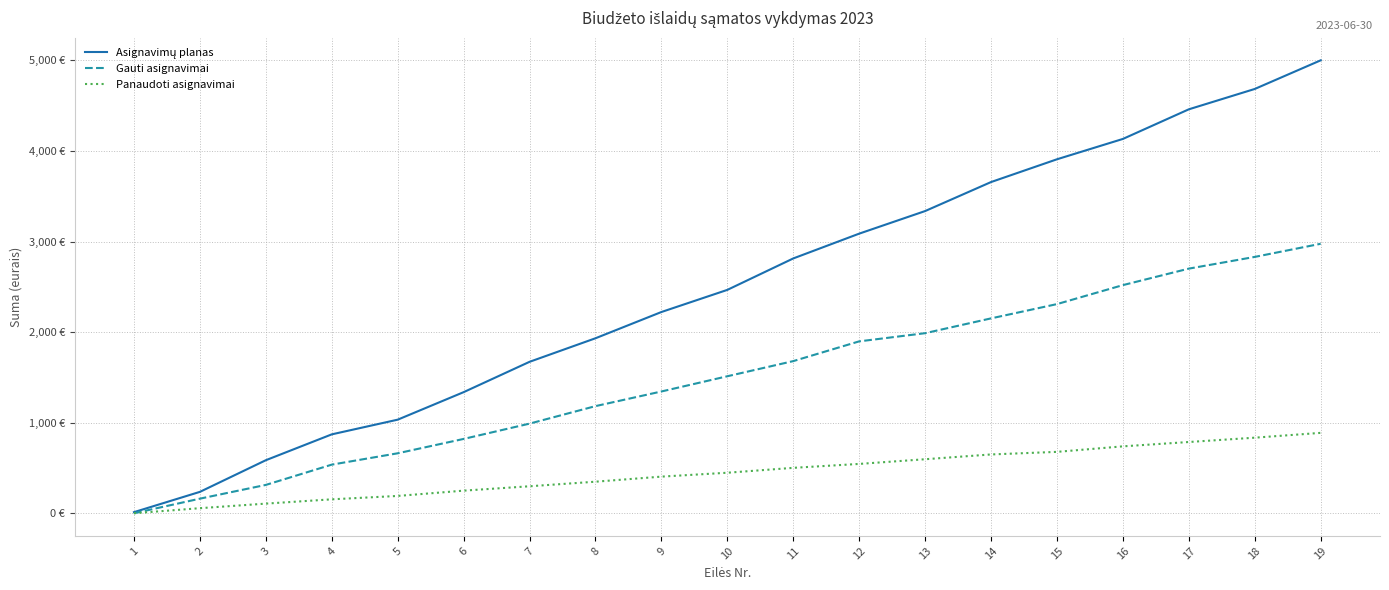

At how many categories does at least one series exceed 3170?

7